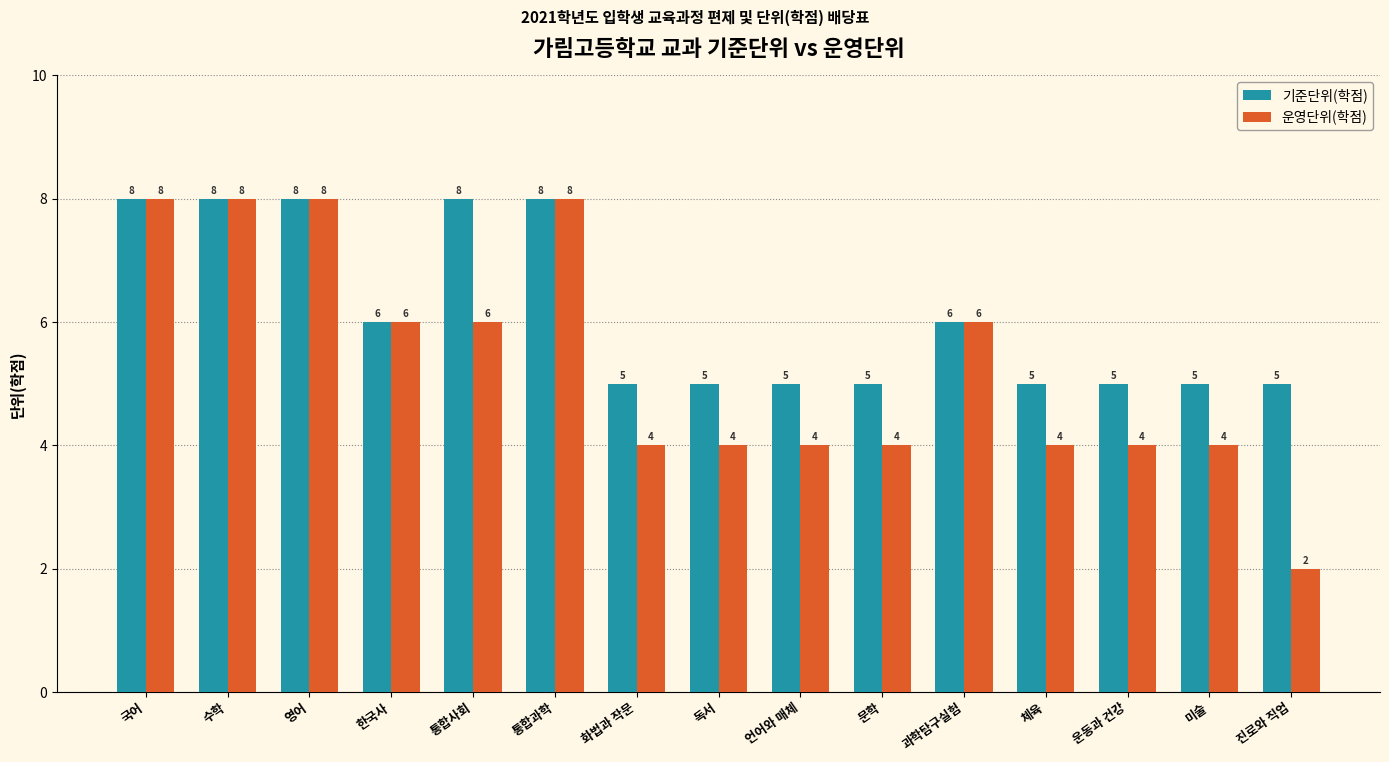

At how many categories does at least one series exceed 7?

5